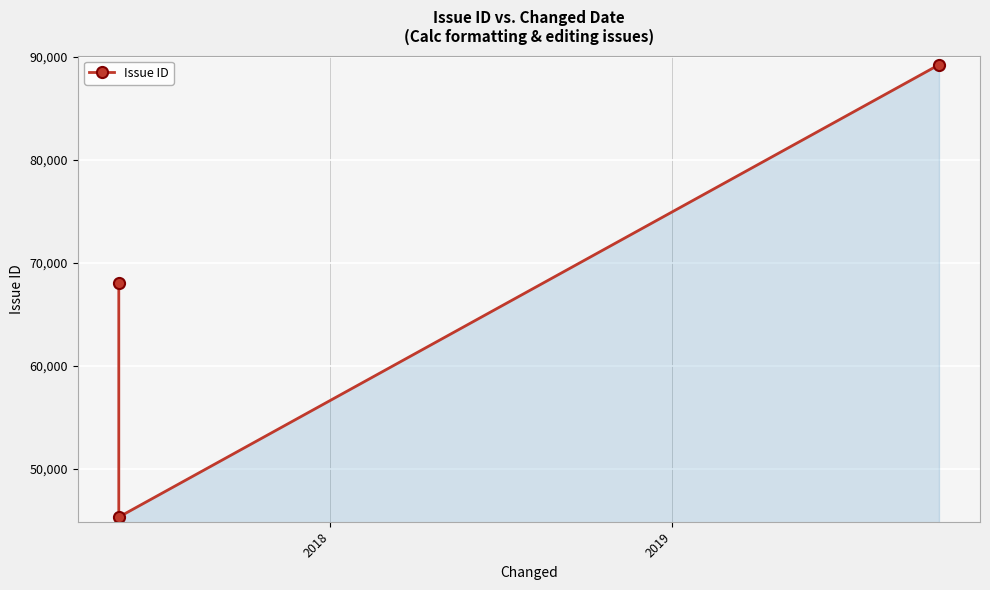

How many values are between 45343 and 89232?

3